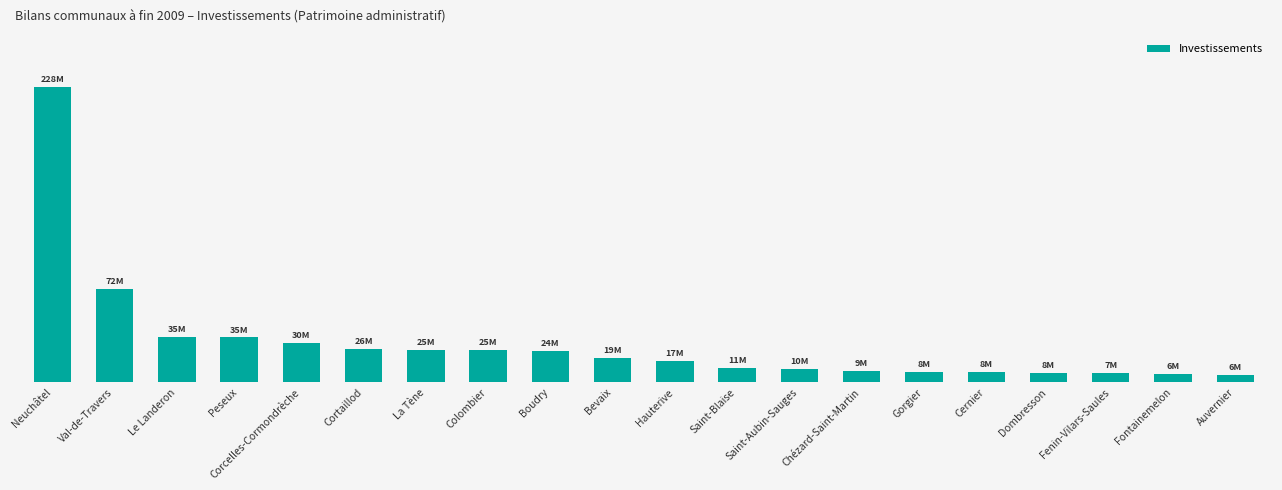

What is the label of the 3rd bar from the left?

Le Landeron